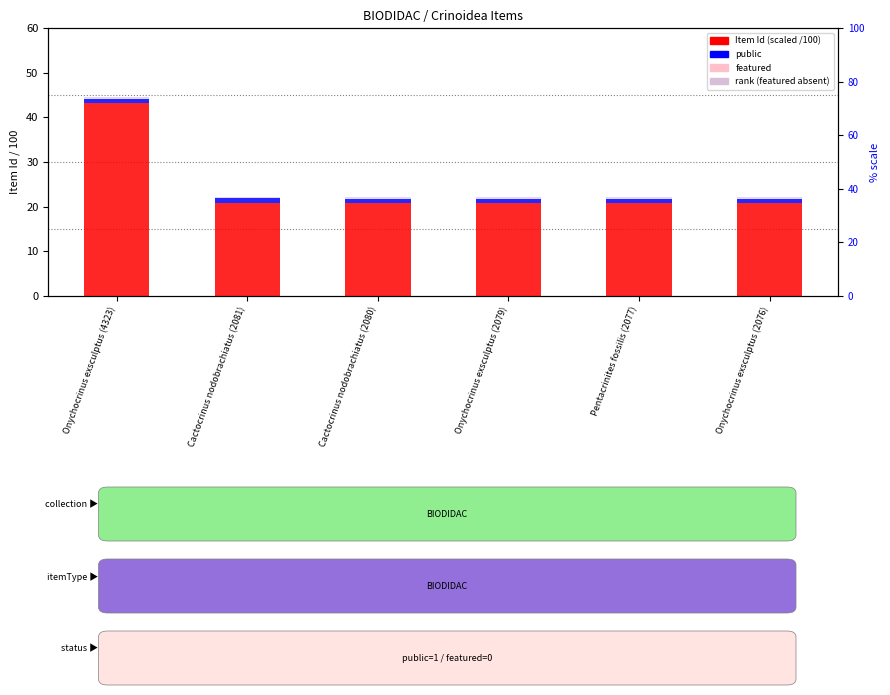

How many groups of bars are there?

6